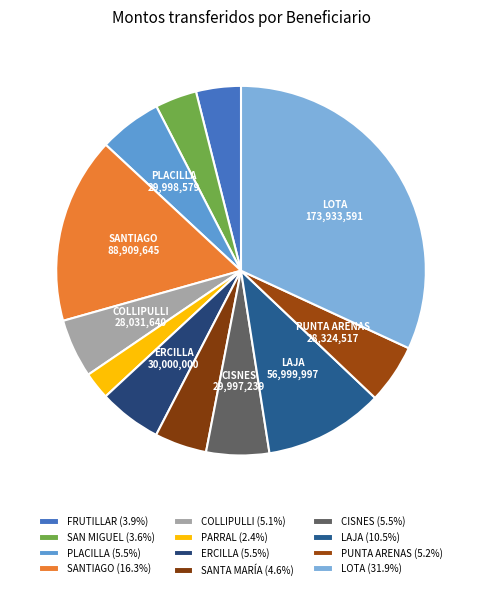

Combined, do PLACILLA and FRUTILLAR account for over 50%?

No